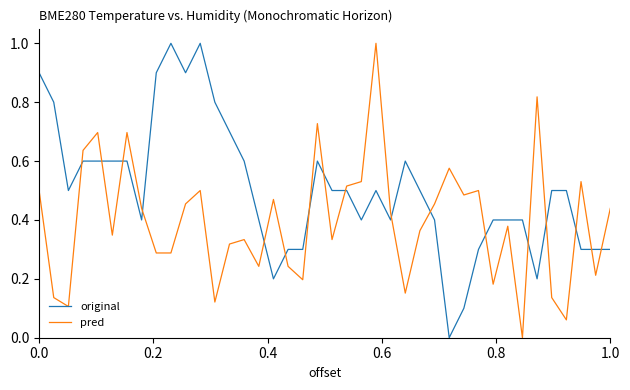

True or false: pred and original cross at least once.

True